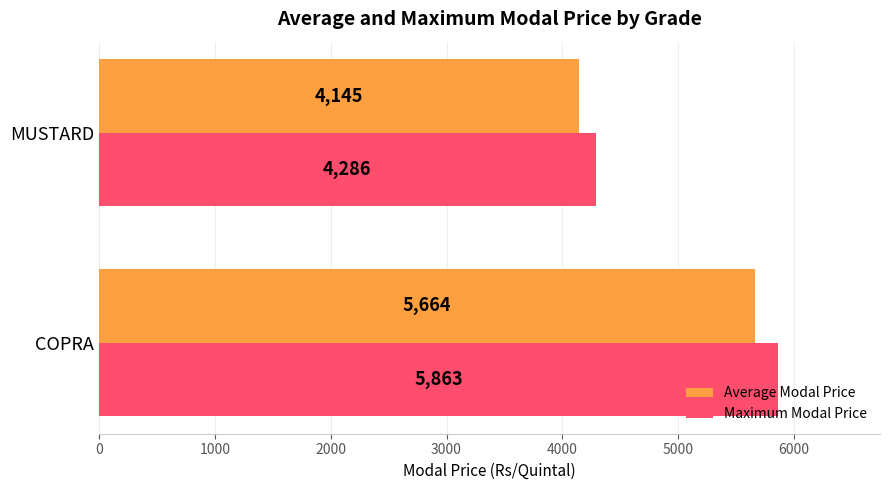

Count the Maximum Modal Price values in the range 4286 to 5863.

2